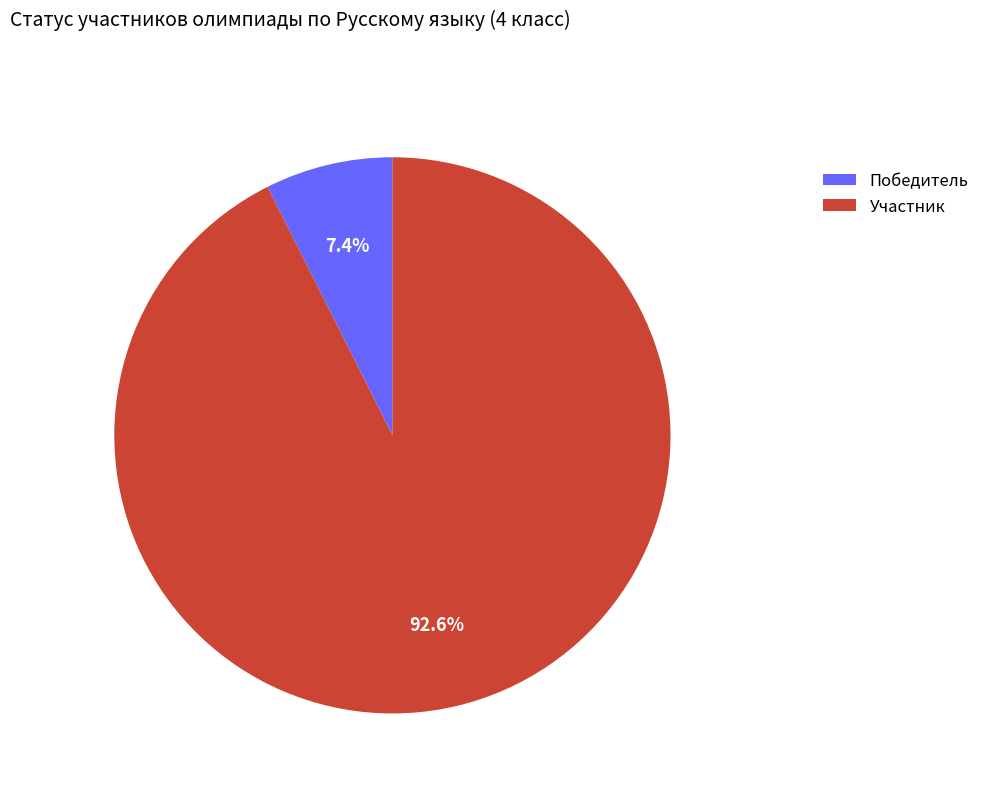

What portion of the pie excludes Победитель?

92.6%